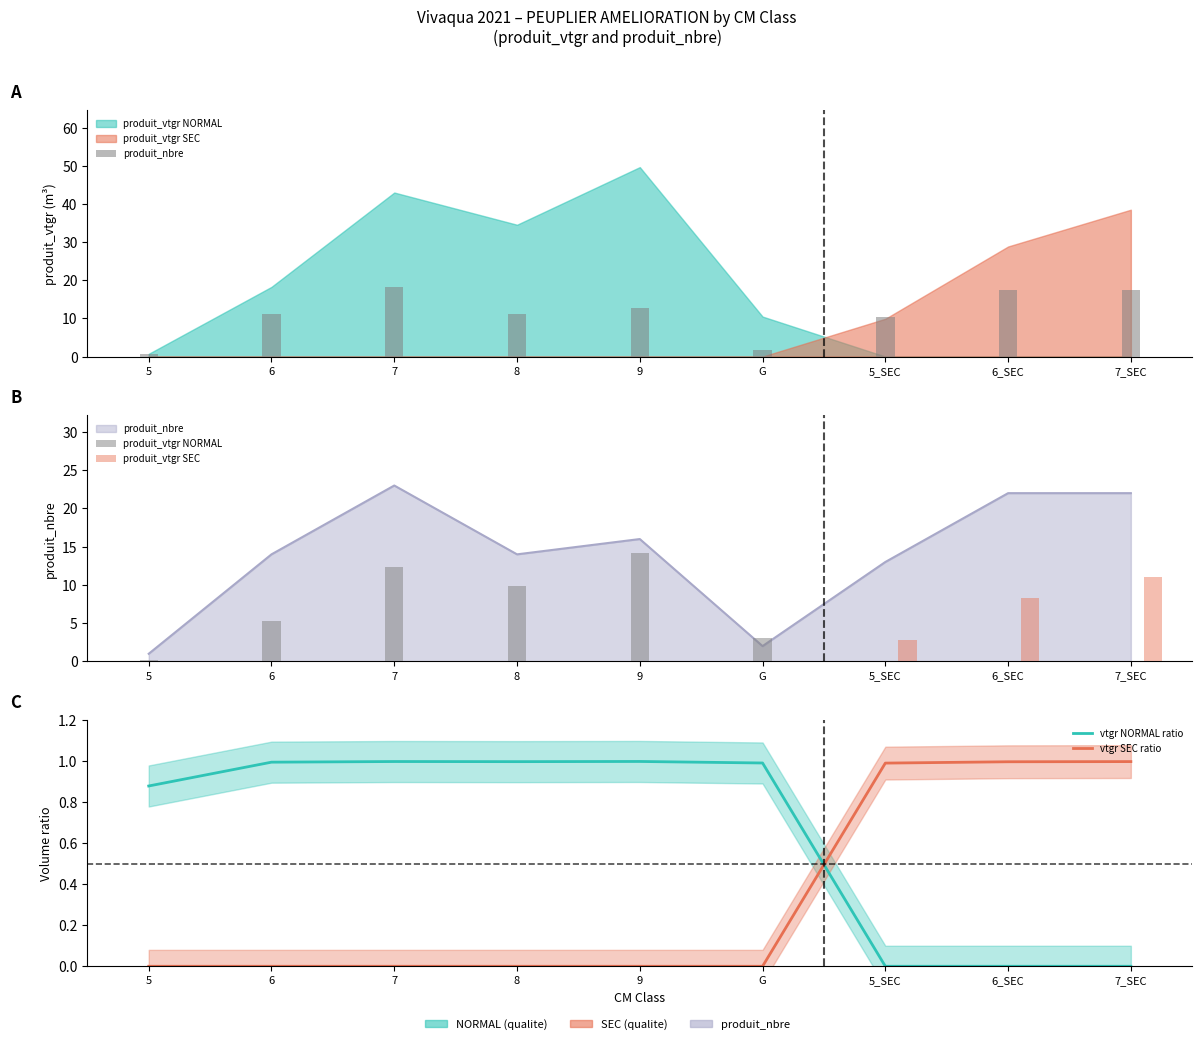

Is it true that vtgr NORMAL ratio equals 1.7 at 7?

False